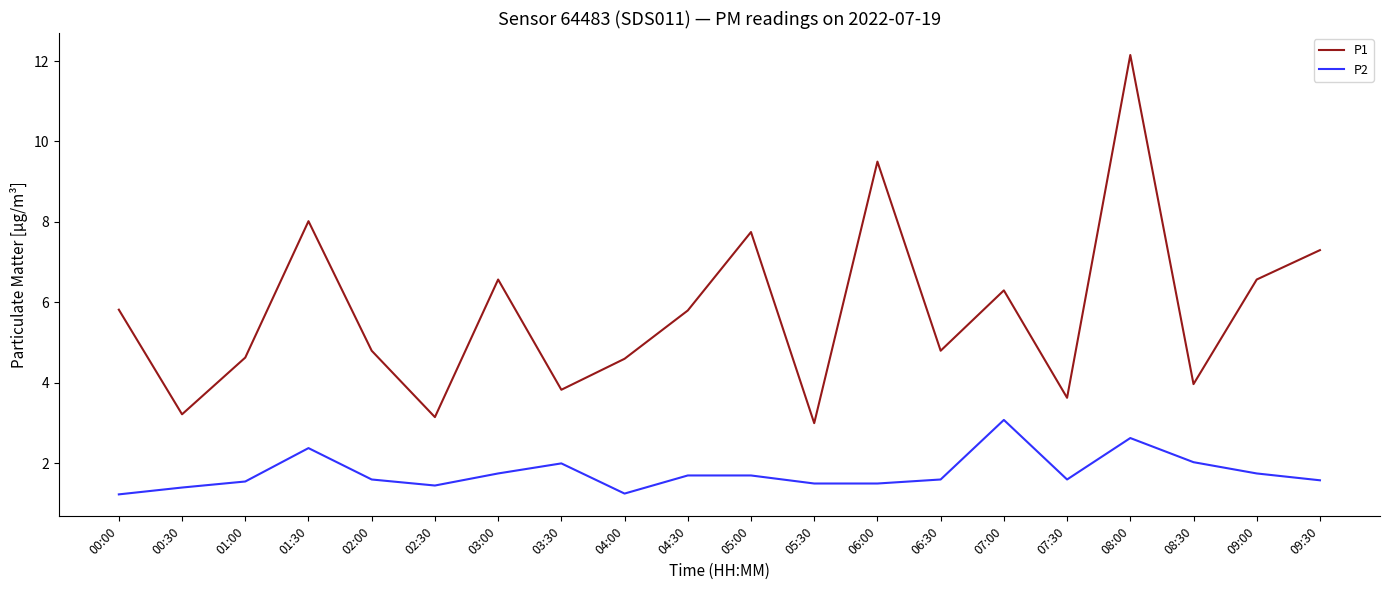

How many values in the P1 series are below 5?

10